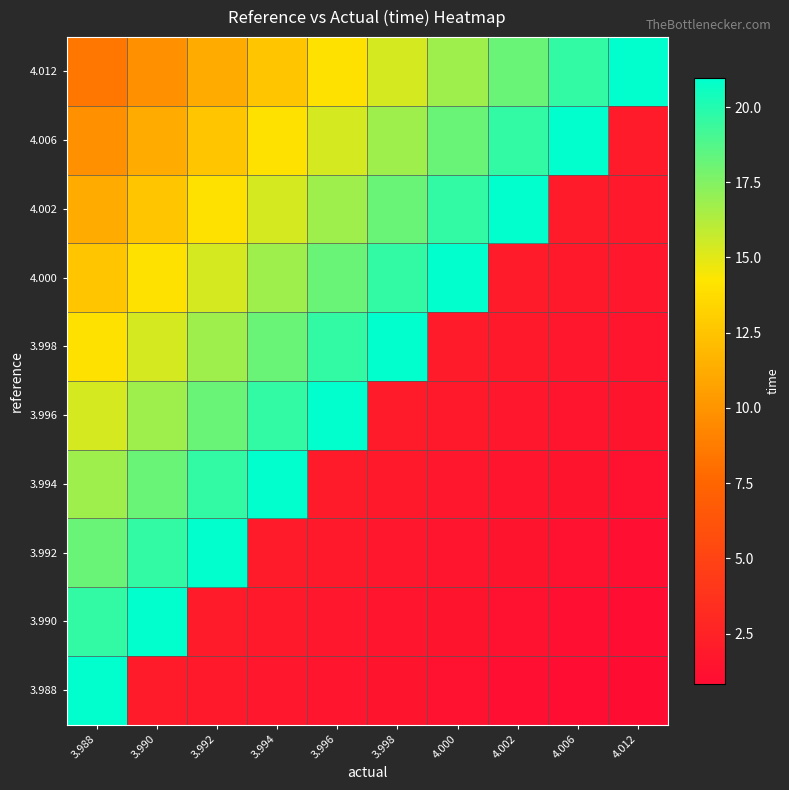

Reading left to right, transcribe all the data shown in this chart.

3.988: 3.988=21.0	3.990=2.0	3.992=1.8	3.994=1.7	3.996=1.5	3.998=1.4	4.000=1.3	4.002=1.1	4.006=1.0	4.012=0.8
3.990: 3.988=19.6	3.990=21.0	3.992=2.0	3.994=1.8	3.996=1.7	3.998=1.5	4.000=1.4	4.002=1.3	4.006=1.1	4.012=1.0
3.992: 3.988=18.2	3.990=19.6	3.992=21.0	3.994=2.0	3.996=1.8	3.998=1.7	4.000=1.5	4.002=1.4	4.006=1.3	4.012=1.1
3.994: 3.988=16.8	3.990=18.2	3.992=19.6	3.994=21.0	3.996=2.0	3.998=1.8	4.000=1.7	4.002=1.5	4.006=1.4	4.012=1.3
3.996: 3.988=15.4	3.990=16.8	3.992=18.2	3.994=19.6	3.996=21.0	3.998=2.0	4.000=1.8	4.002=1.7	4.006=1.5	4.012=1.4
3.998: 3.988=14.0	3.990=15.4	3.992=16.8	3.994=18.2	3.996=19.6	3.998=21.0	4.000=2.0	4.002=1.8	4.006=1.7	4.012=1.5
4.000: 3.988=12.6	3.990=14.0	3.992=15.4	3.994=16.8	3.996=18.2	3.998=19.6	4.000=21.0	4.002=2.0	4.006=1.8	4.012=1.7
4.002: 3.988=11.2	3.990=12.6	3.992=14.0	3.994=15.4	3.996=16.8	3.998=18.2	4.000=19.6	4.002=21.0	4.006=2.0	4.012=1.8
4.006: 3.988=9.8	3.990=11.2	3.992=12.6	3.994=14.0	3.996=15.4	3.998=16.8	4.000=18.2	4.002=19.6	4.006=21.0	4.012=2.0
4.012: 3.988=8.4	3.990=9.8	3.992=11.2	3.994=12.6	3.996=14.0	3.998=15.4	4.000=16.8	4.002=18.2	4.006=19.6	4.012=21.0